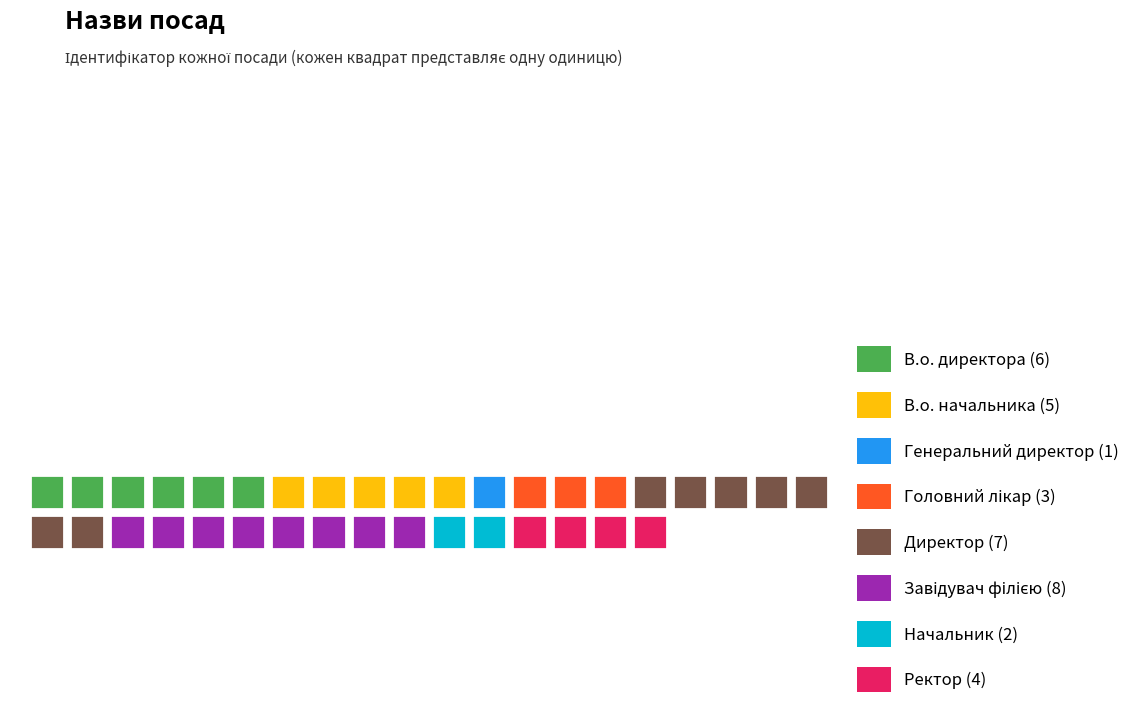

Reading left to right, what are all the values shown in this chart?

В.о. директора=6	В.о. начальника=5	Генеральний директор=1	Головний лікар=3	Директор=7	Завідувач філією=8	Начальник=2	Ректор=4